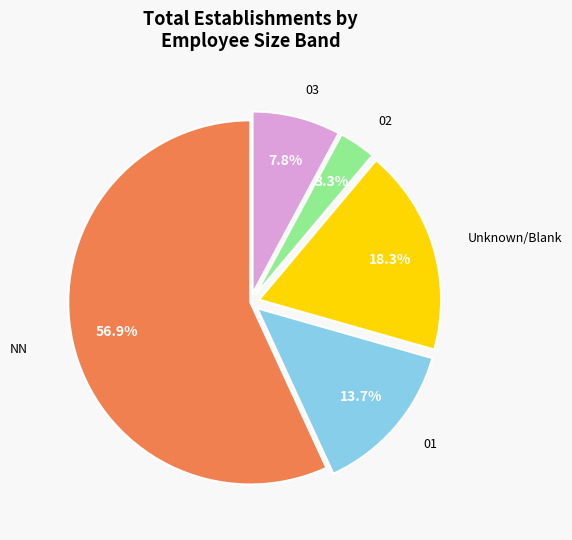

Does any single category account for the majority?

Yes